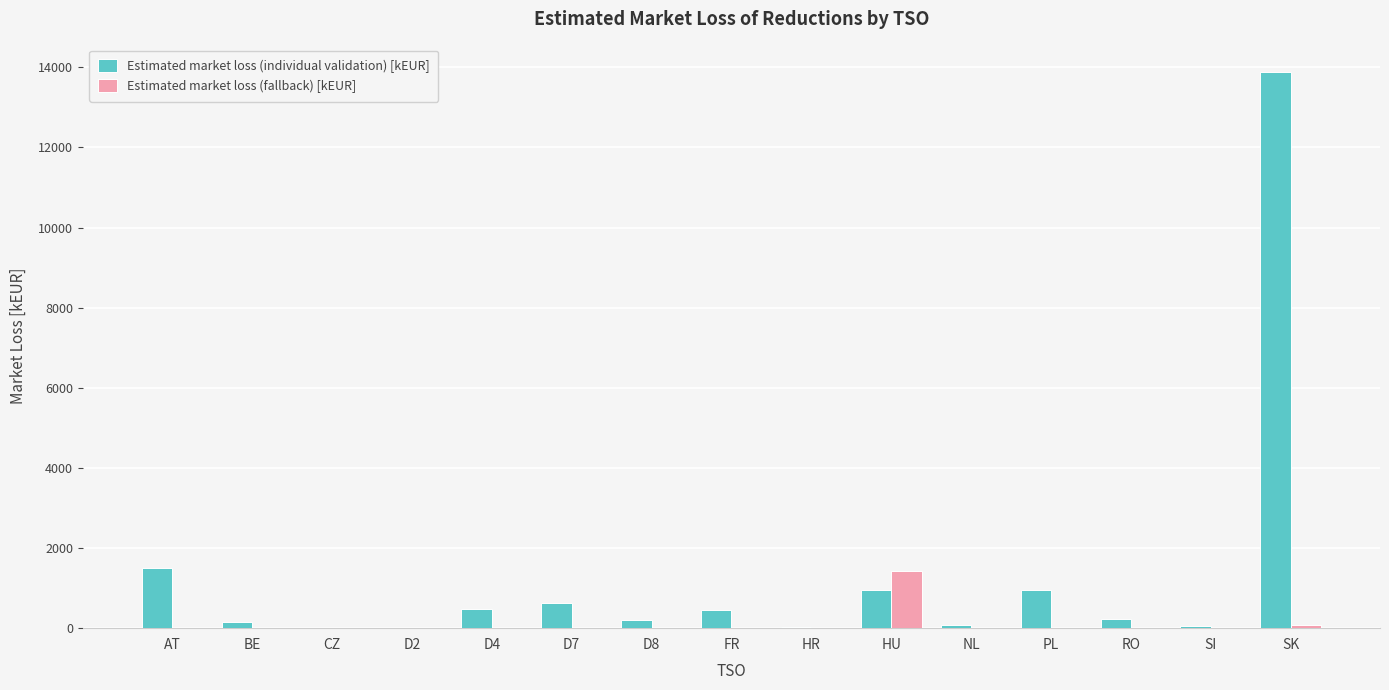

The Estimated market loss (fallback) [kEUR] series shows -520.8 at PL. True or false?

False